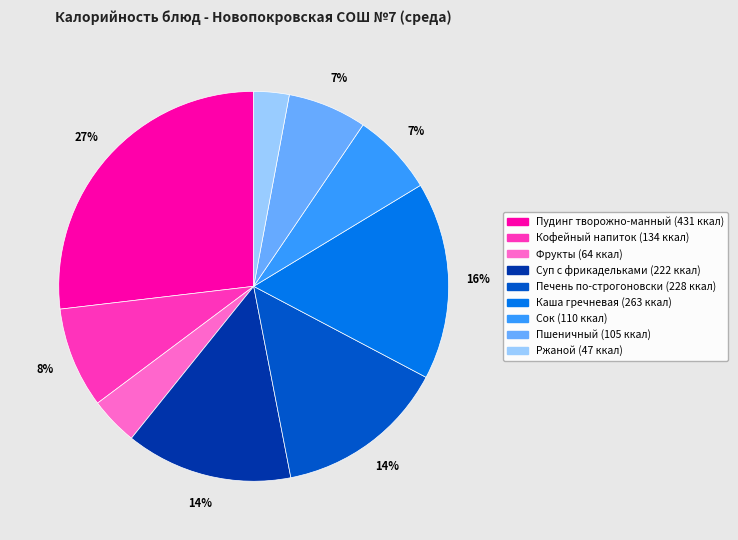

To the nearest percent, what is the combined percentage of Пшеничный and Каша гречневая?

23%